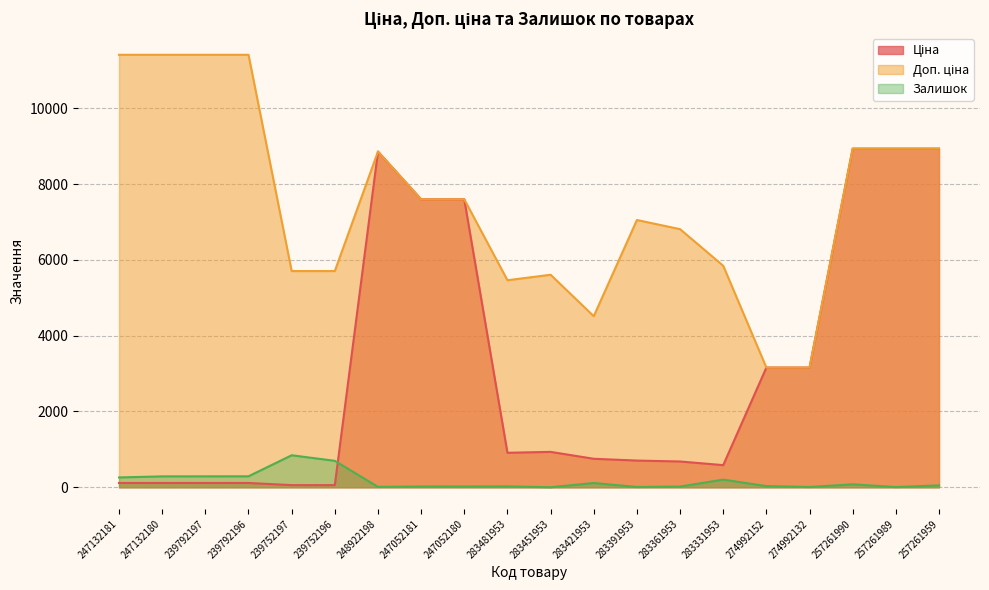

Which label corresponds to the smallest value in the chart?

283451953